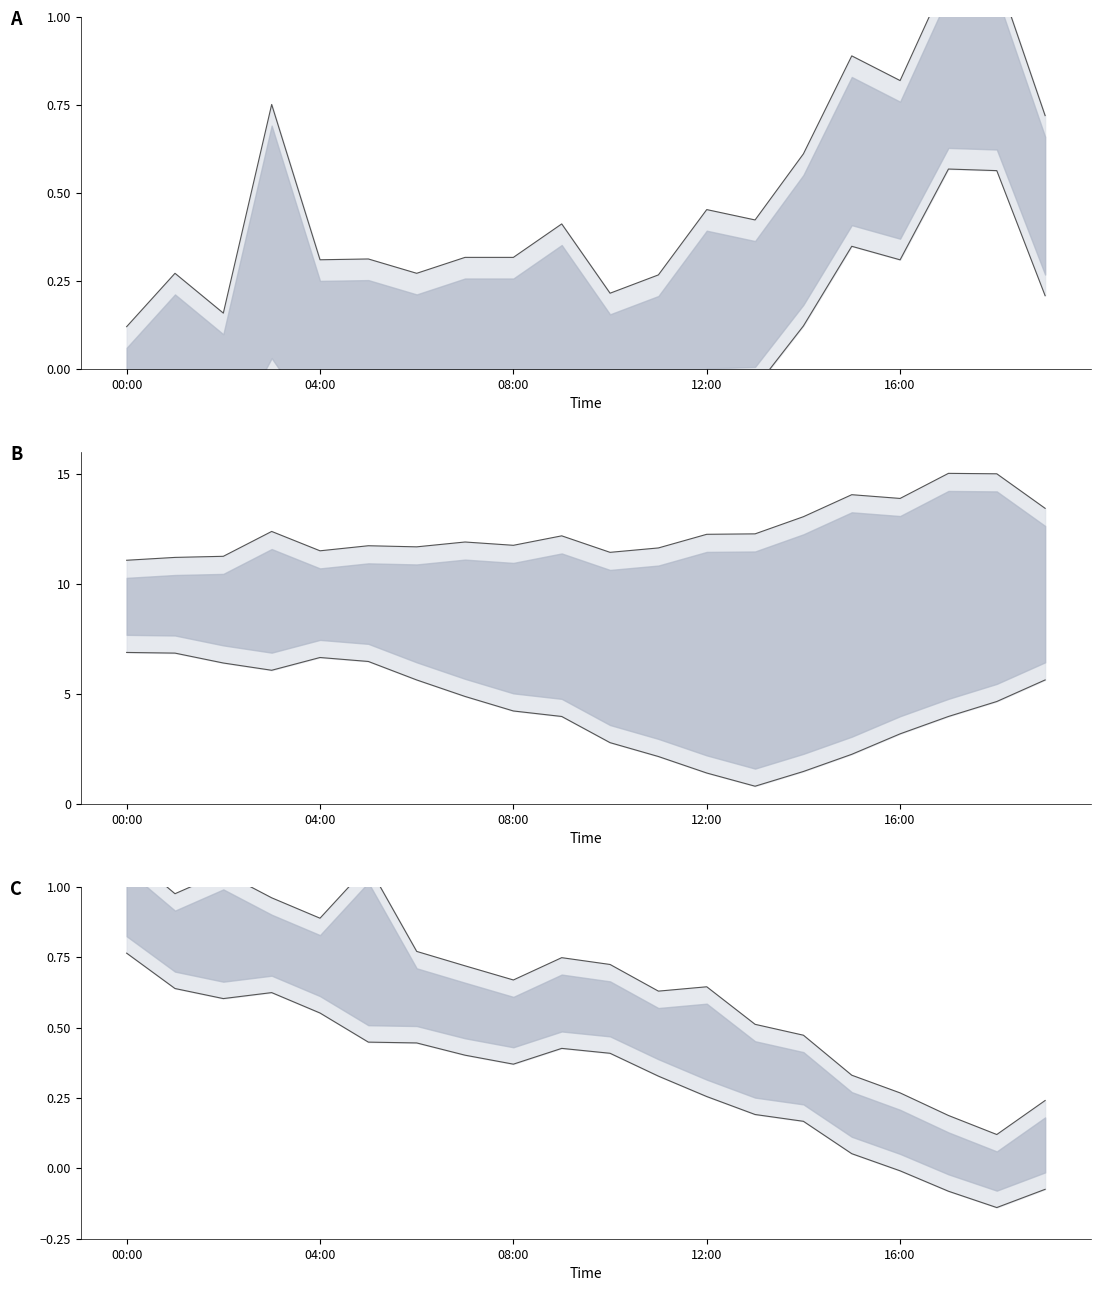

How many lines are shown in the chart?

6